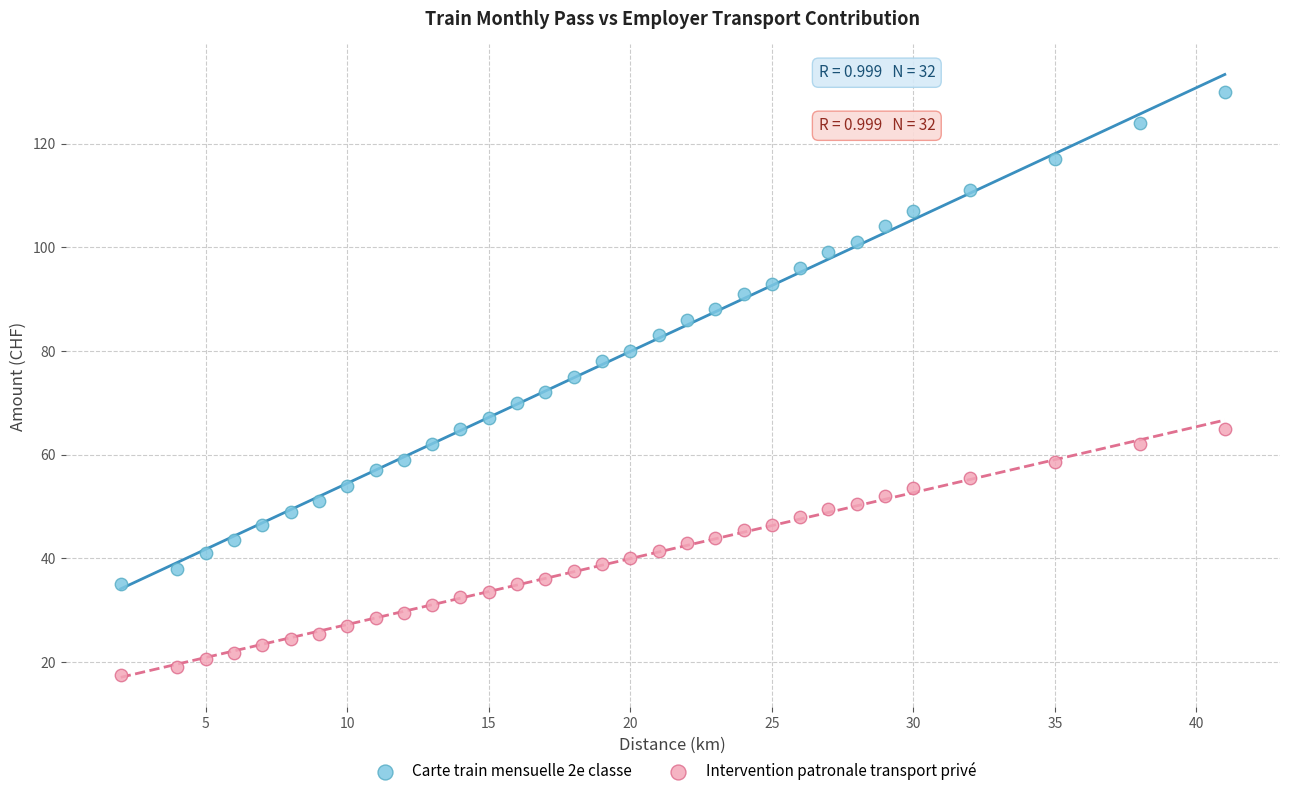

Which series contains the lowest Y value?

Intervention patronale transport privé